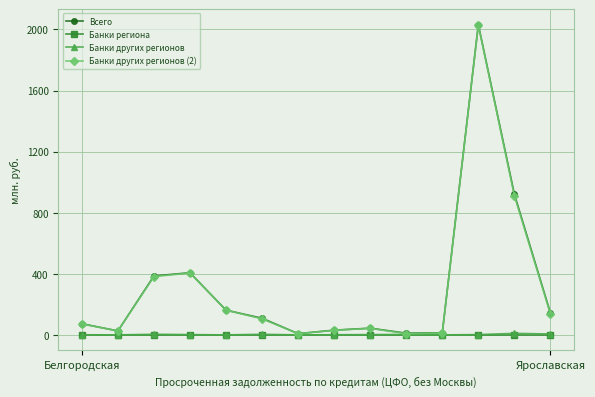

How many categories are shown in the chart?

14